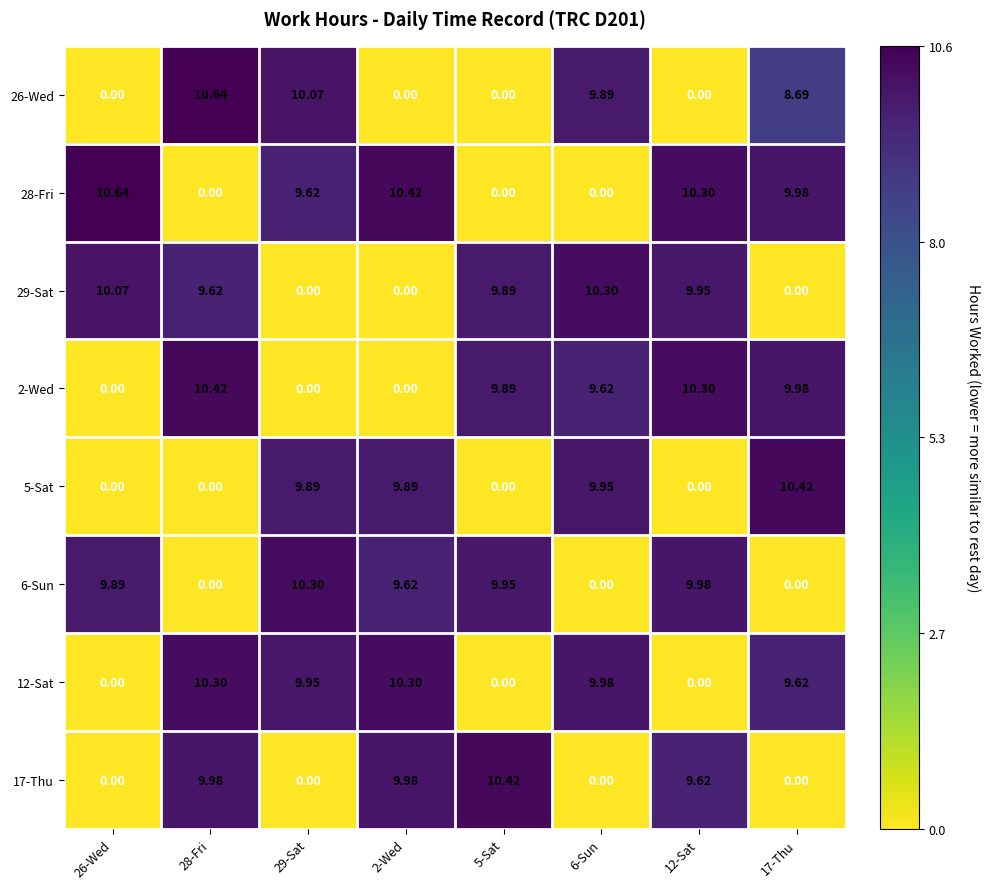

Is the value of 29-Sat at 26-Wed greater than the value of 12-Sat at 6-Sun?

Yes